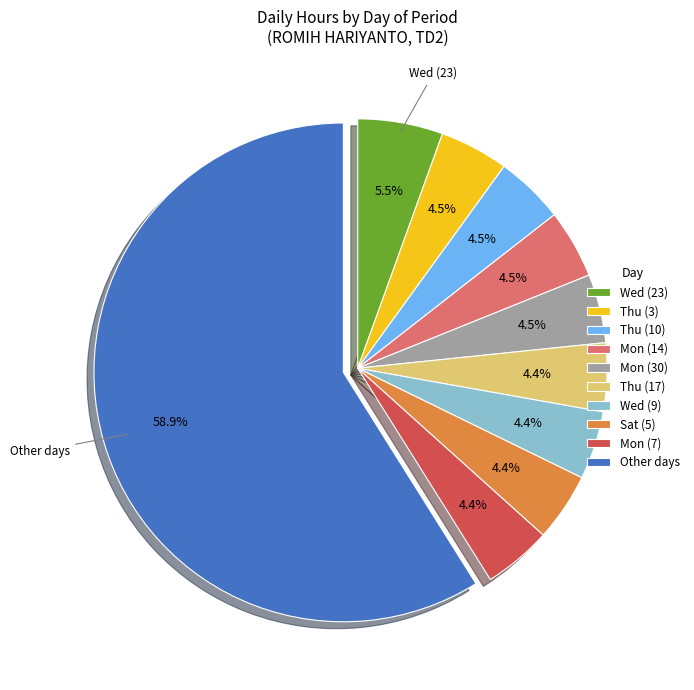

Between Mon (30) and Wed (23), which is larger?

Wed (23)